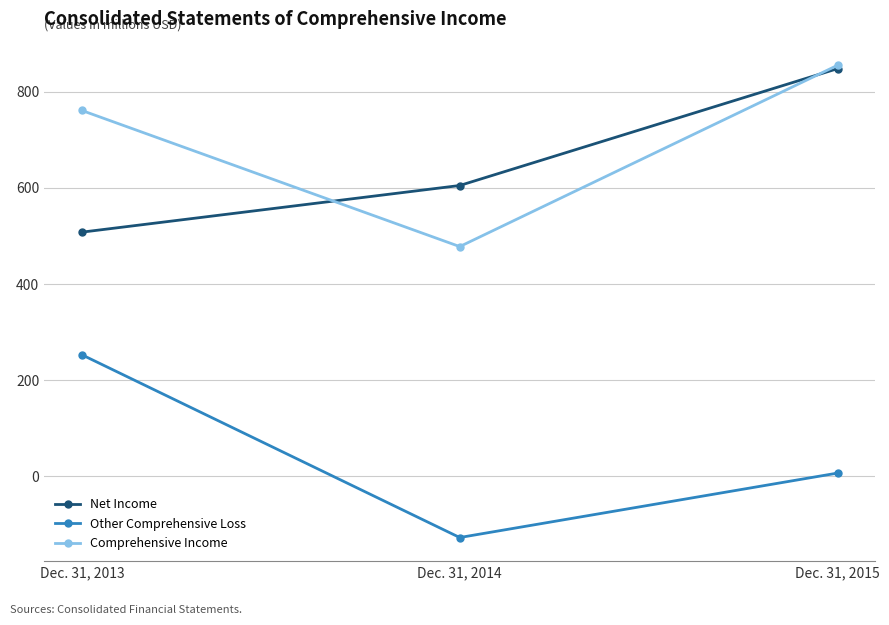

What is the approximate value of Other Comprehensive Loss at Dec. 31, 2013?

253